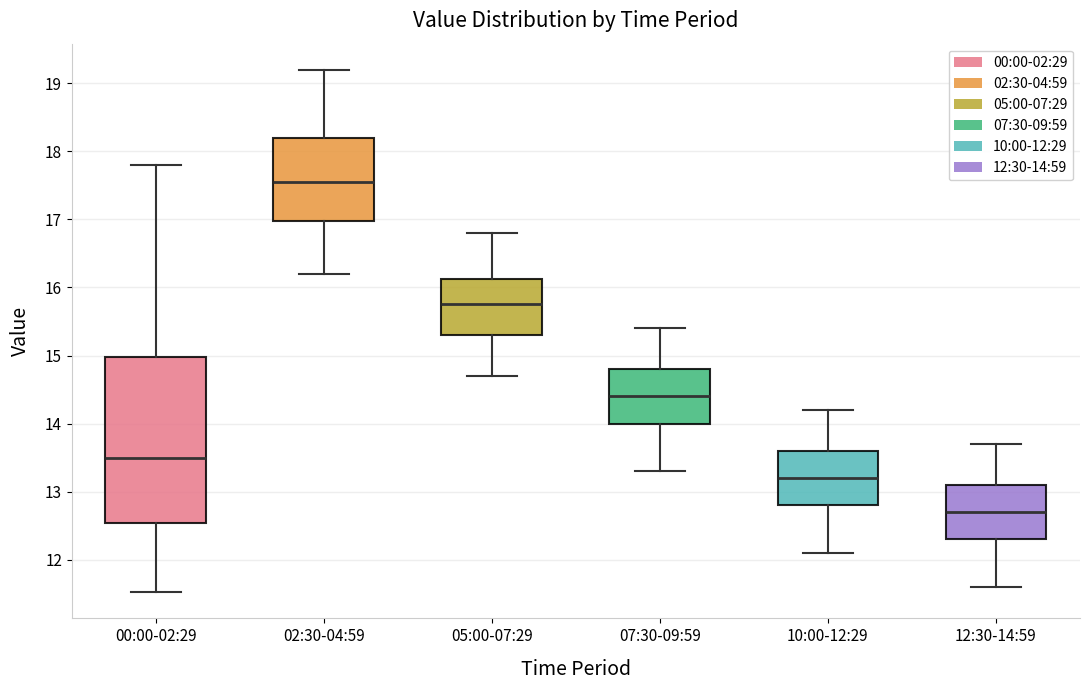

Which box has the lowest median line?

12:30-14:59